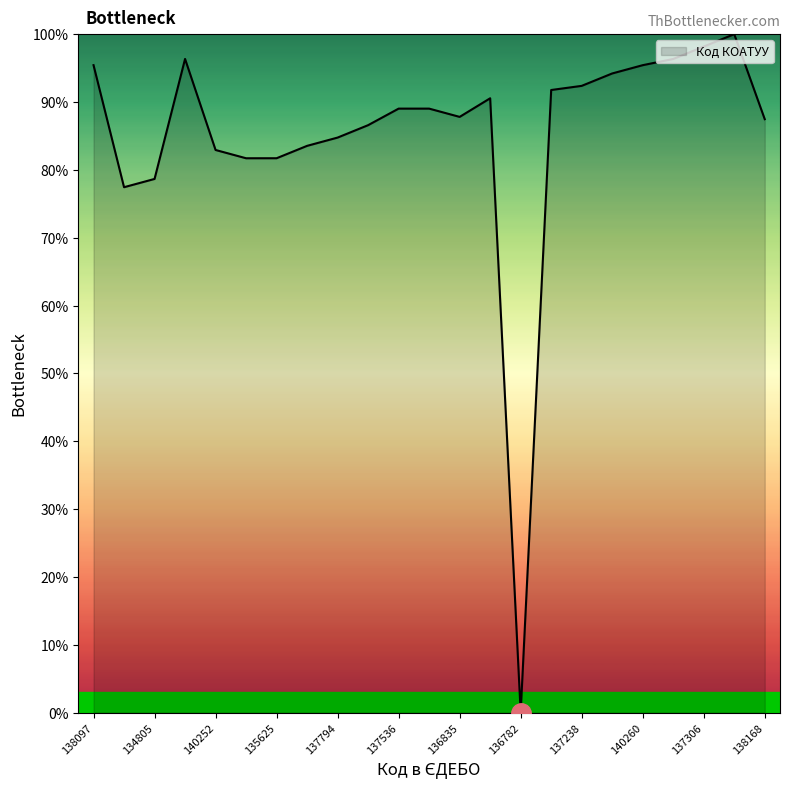

What is the difference between the maximum and minimum values?

100.0